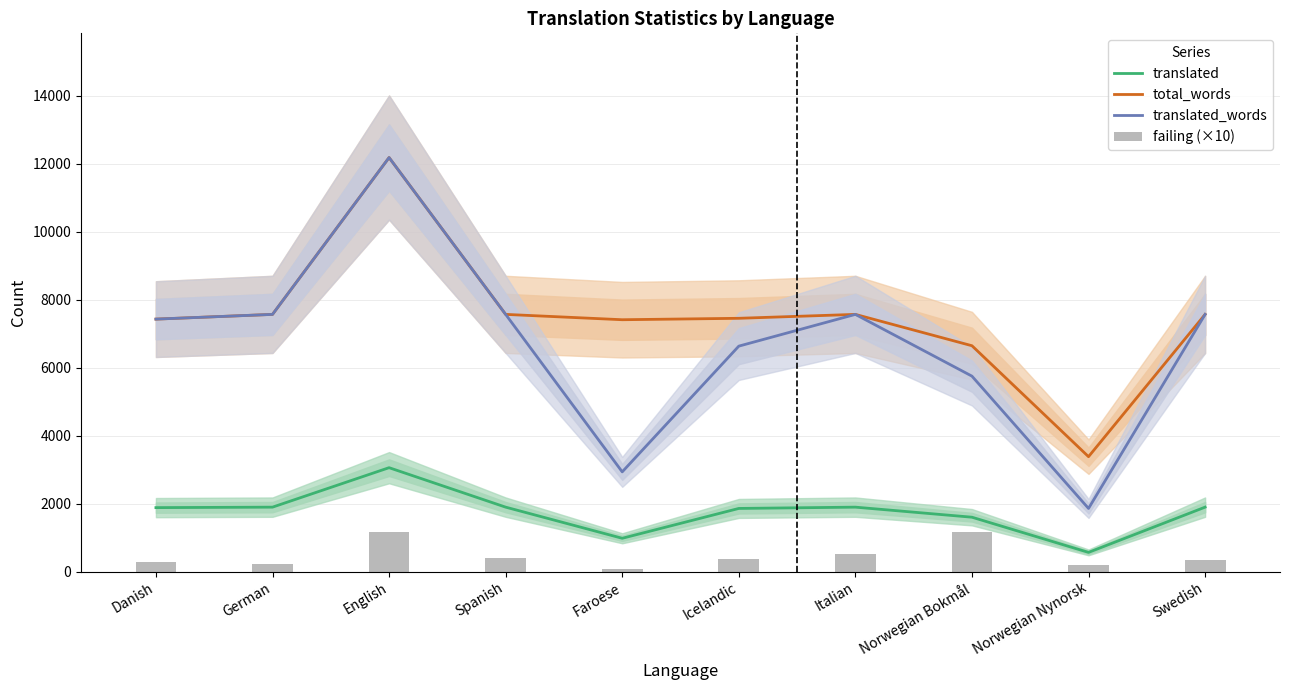

Rank the categories by failing (×10) value from lowest to highest.

Faroese, Norwegian Nynorsk, German, Danish, Swedish, Icelandic, Spanish, Italian, English, Norwegian Bokmål